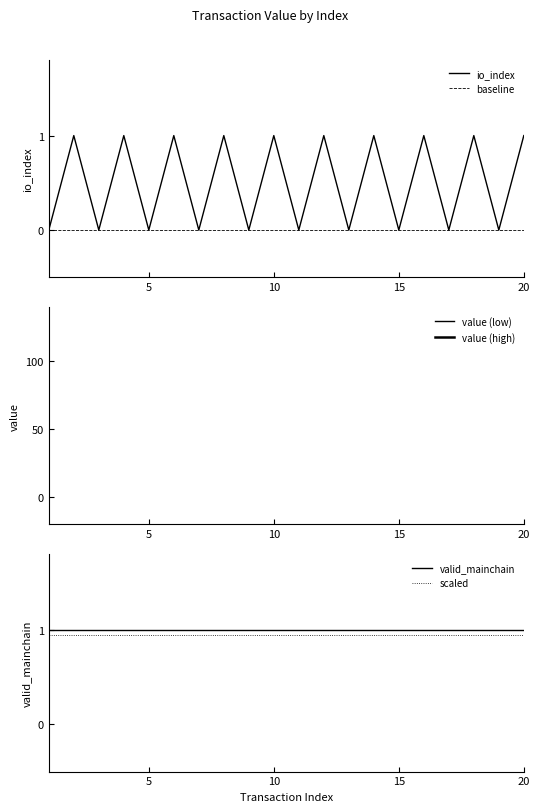

Which series has the largest range (max minus min)?

io_index